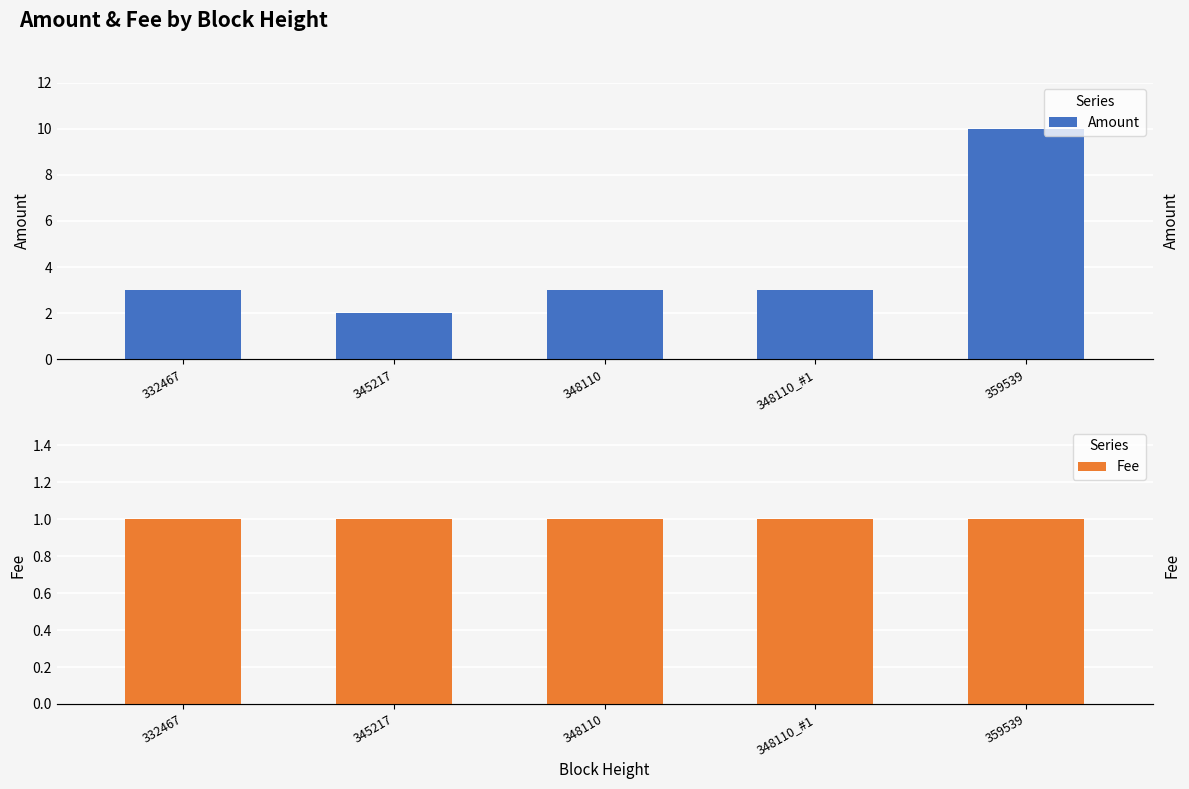

The value of Amount at 348110 is 3.0. True or false?

True